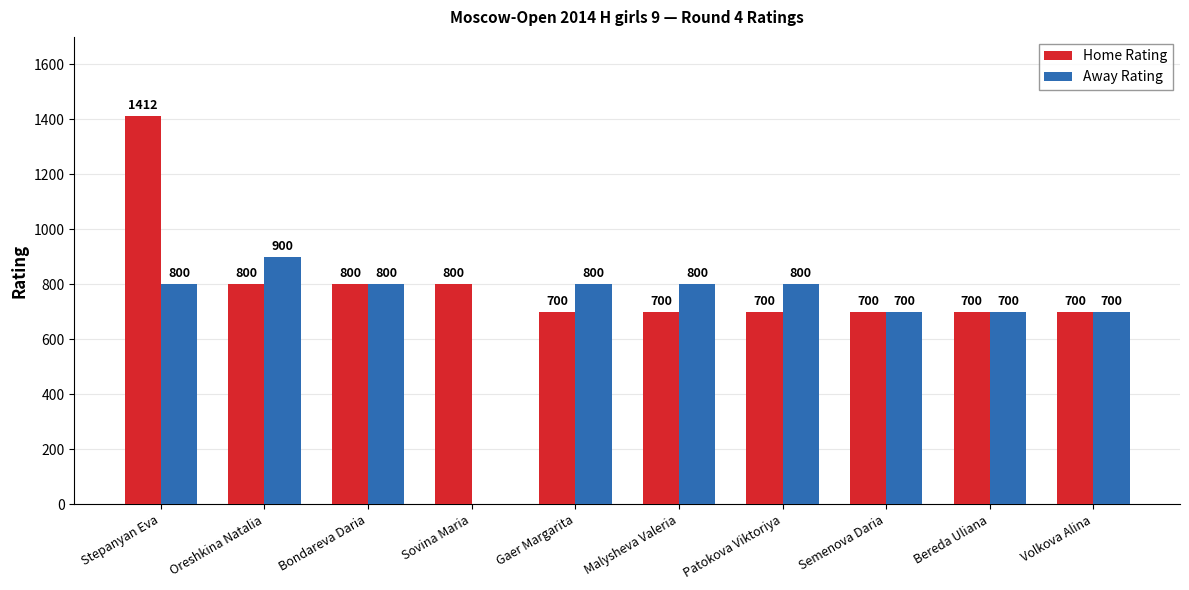

How many Away Rating values are between 700 and 800?

8